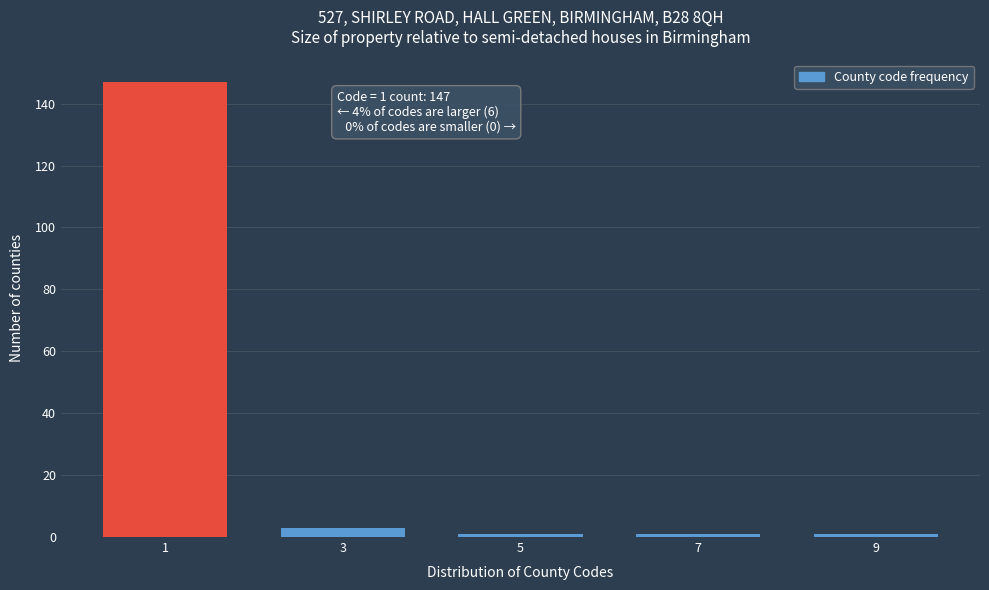

Reading left to right, what are all the values shown in this chart?

1=147	3=3	5=1	7=1	9=1